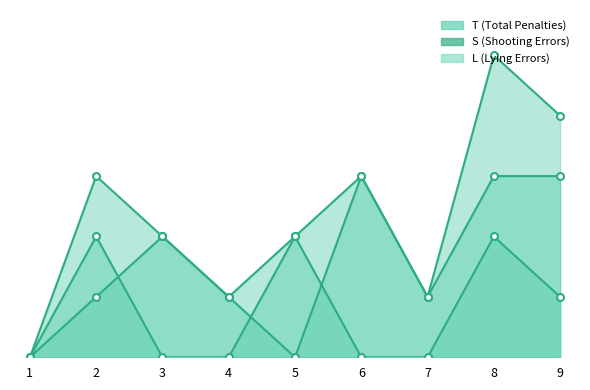

Is the value of S at 3 greater than the value of L at 2?

No